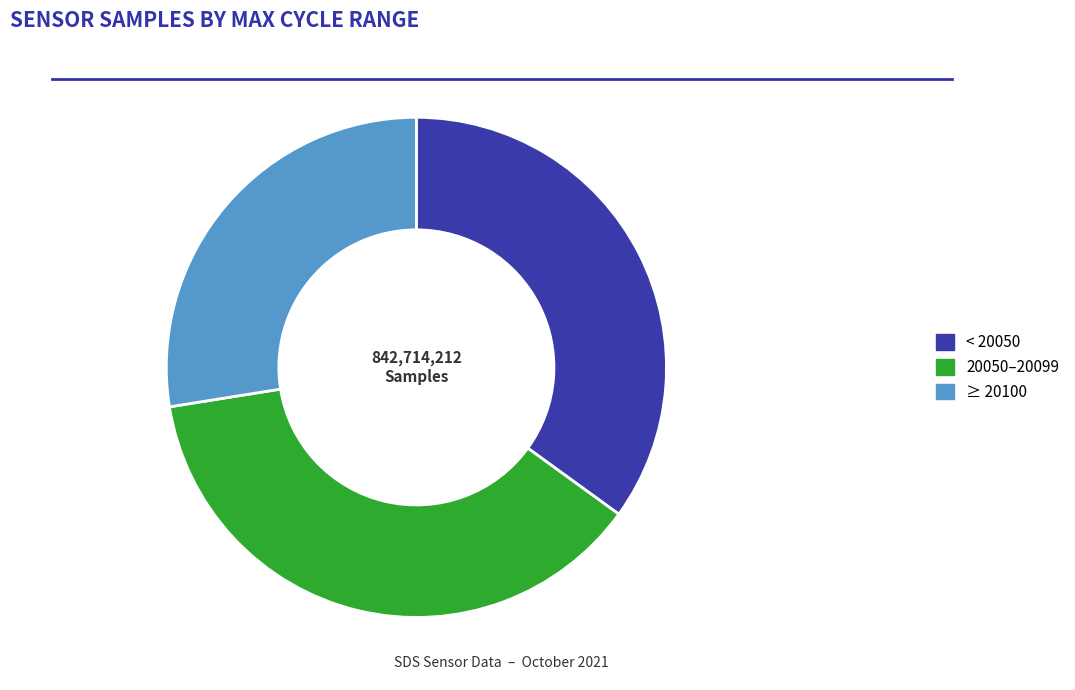

Does any single category account for the majority?

No